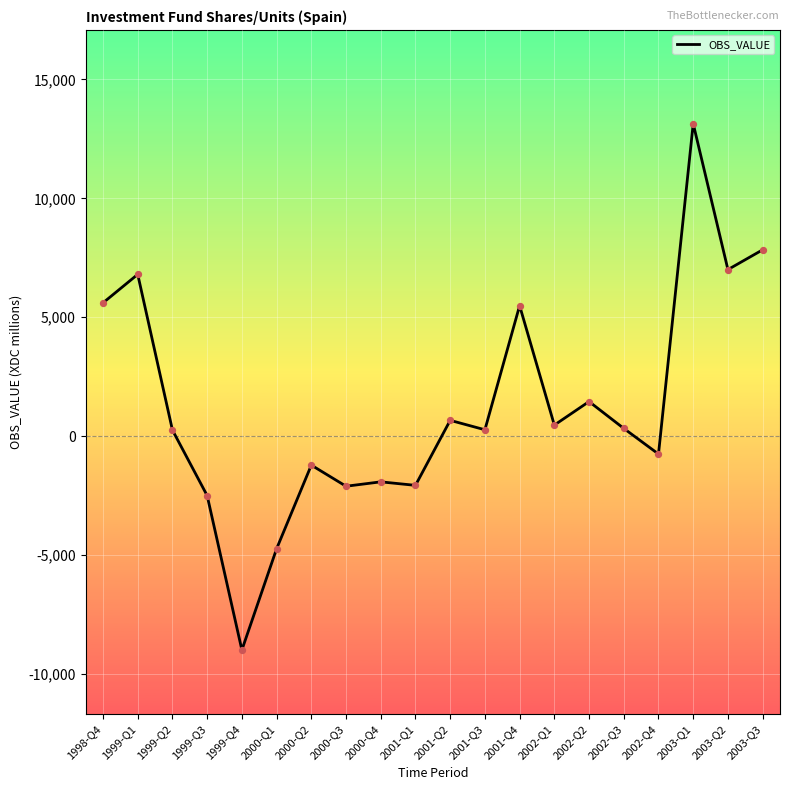

What is the ratio of the value at 2002-Q1 to the value at 2001-Q4?

0.1